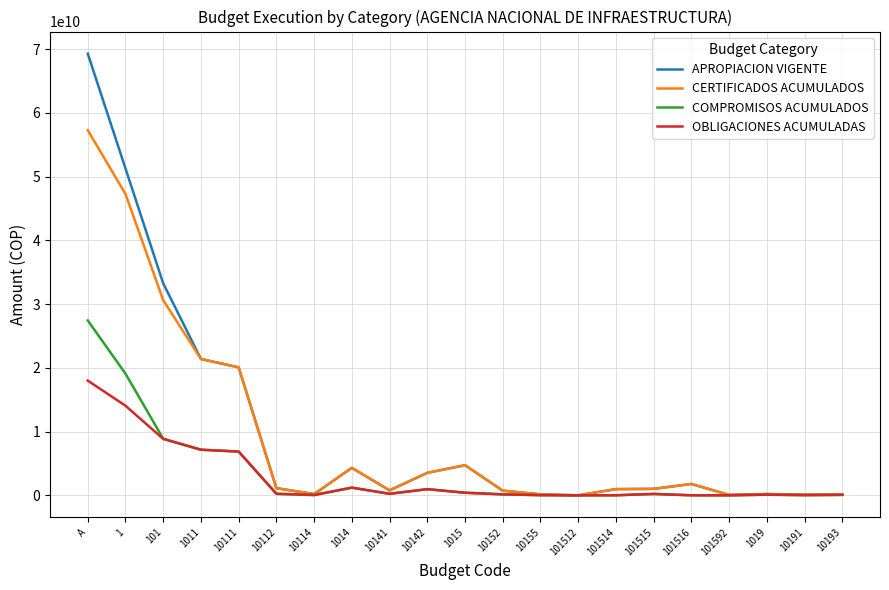

True or false: CERTIFICADOS ACUMULADOS has a value of 29741909573 at A.

False